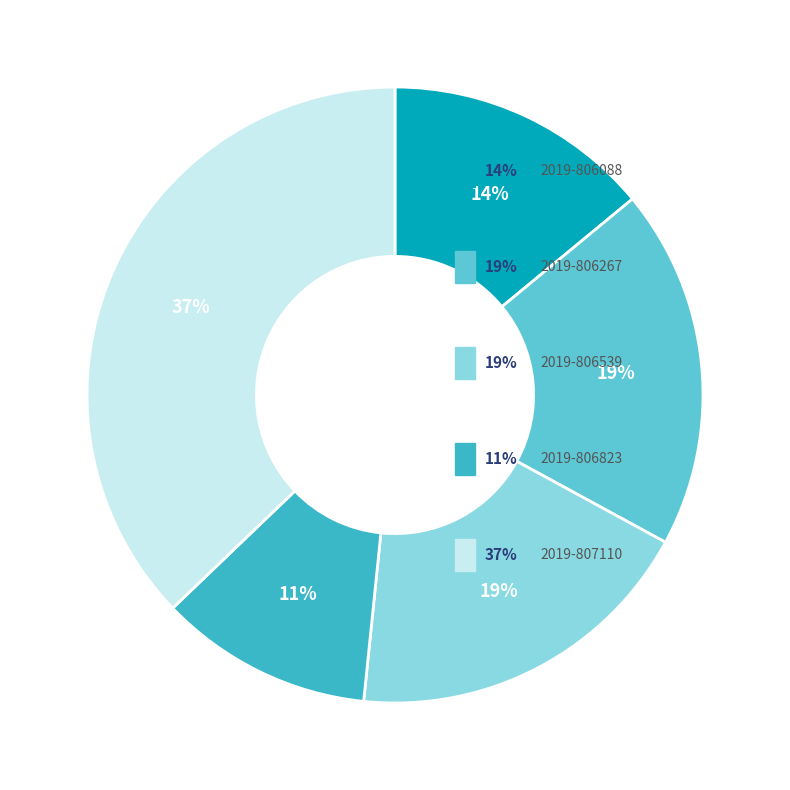

Is there any slice that represents more than half of the pie?

No